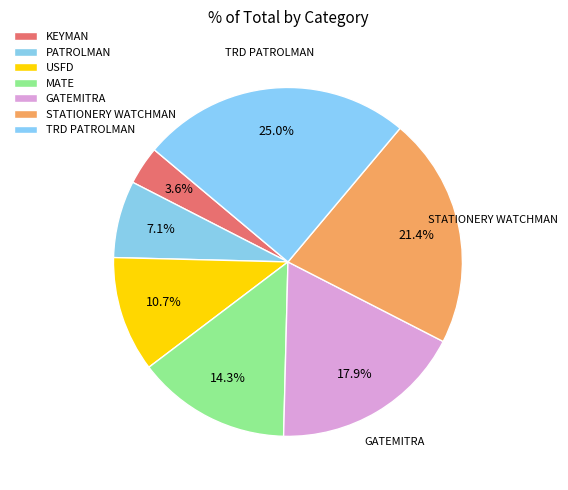

What percentage is the STATIONERY WATCHMAN slice, to the nearest percent?

21%